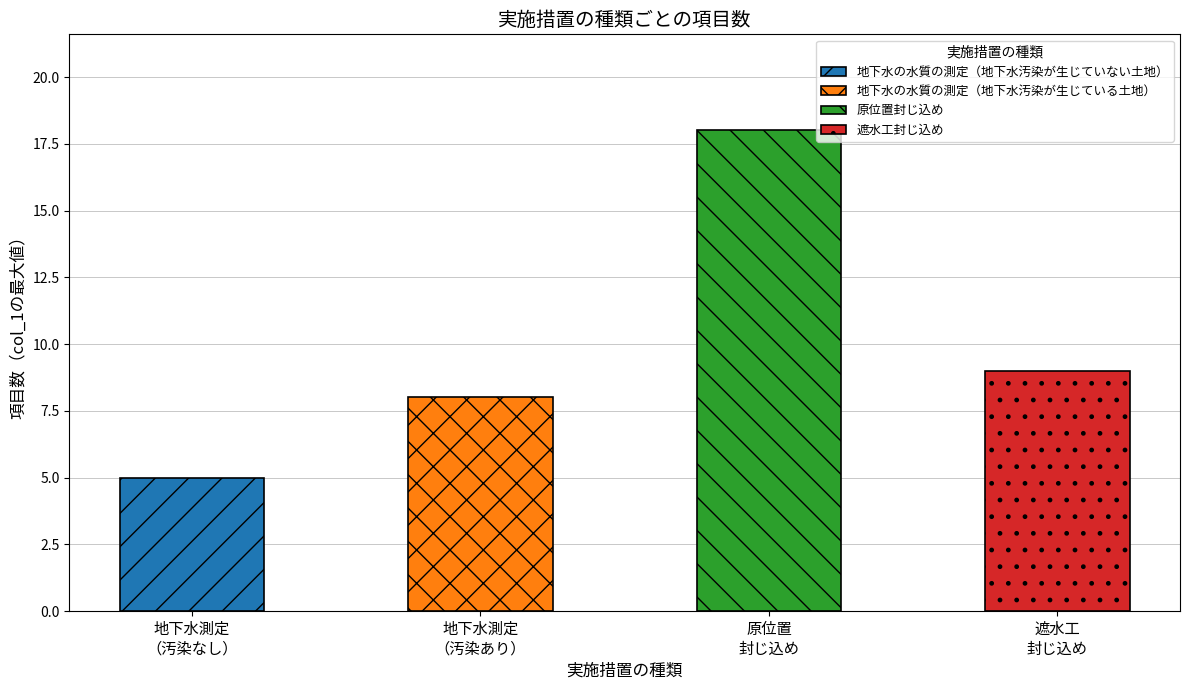

Reading right to left, list all the values displayed in this chart.

遮水工封じ込め=9	原位置封じ込め=18	地下水の水質の測定（地下水汚染が生じている土地）=8	地下水の水質の測定（地下水汚染が生じていない土地）=5